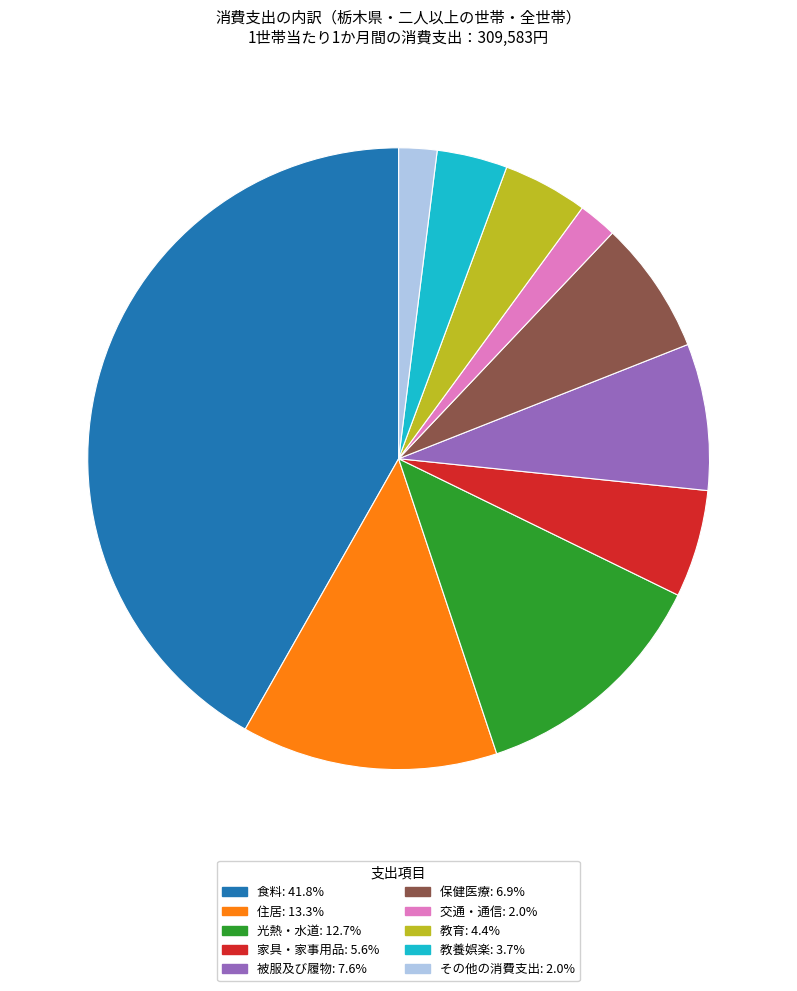

Count the number of slices in the pie.

10